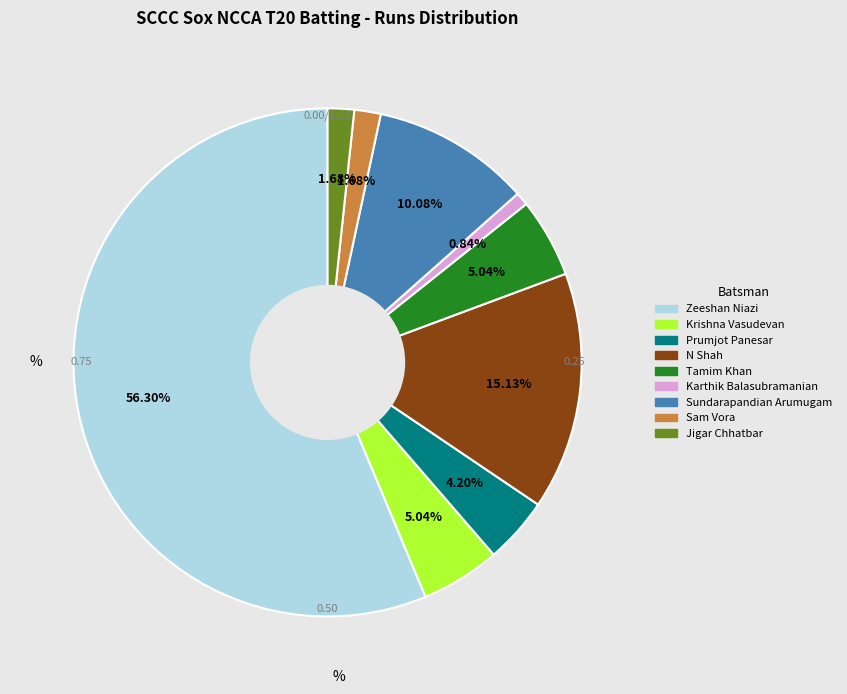

How many segments does this pie chart have?

9